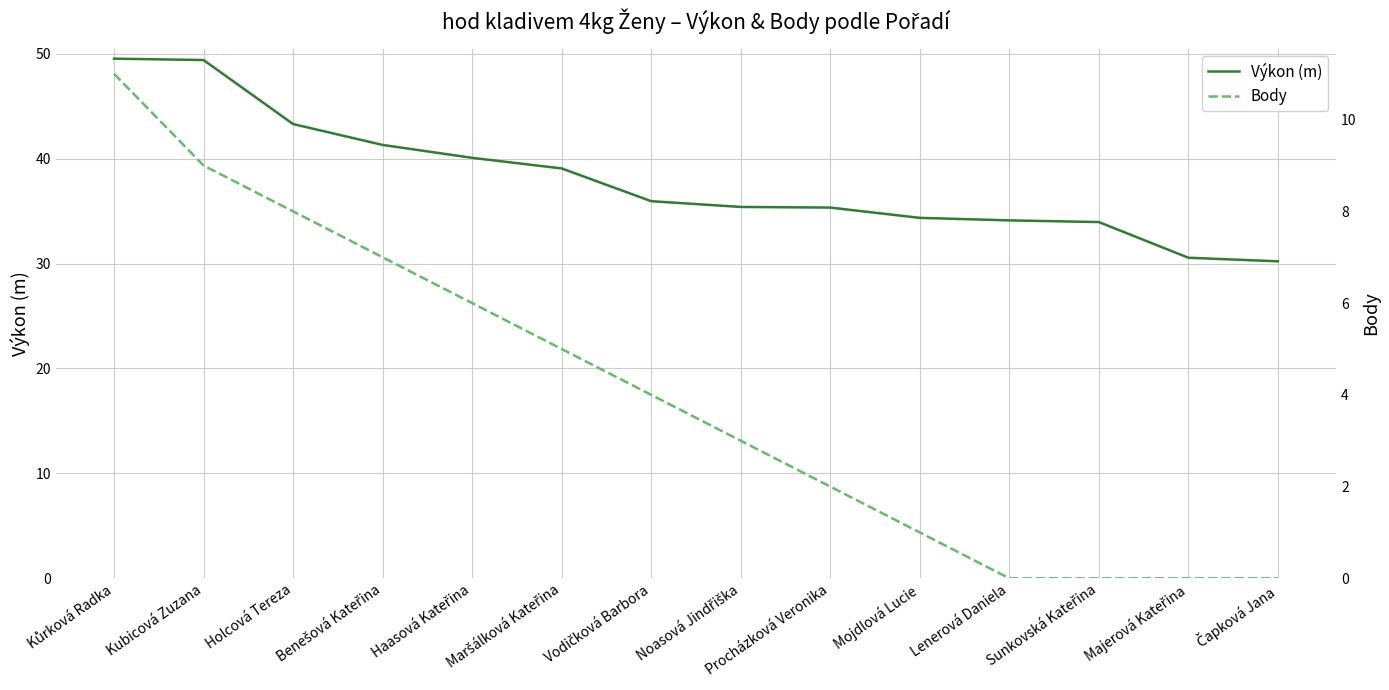

Reading right to left, transcribe all the data shown in this chart.

Výkon (m): Čapková Jana=30.2	Majerová Kateřina=30.6	Sunkovská Kateřina=34.0	Lenerová Daniela=34.1	Mojdlová Lucie=34.4	Procházková Veronika=35.3	Noasová Jindřiška=35.4	Vodičková Barbora=35.9	Maršálková Kateřina=39.1	Haasová Kateřina=40.1	Benešová Kateřina=41.3	Holcová Tereza=43.3	Kubicová Zuzana=49.4	Kůrková Radka=49.5
Body: Čapková Jana=0.0	Majerová Kateřina=0.0	Sunkovská Kateřina=0.0	Lenerová Daniela=0.0	Mojdlová Lucie=1.0	Procházková Veronika=2.0	Noasová Jindřiška=3.0	Vodičková Barbora=4.0	Maršálková Kateřina=5.0	Haasová Kateřina=6.0	Benešová Kateřina=7.0	Holcová Tereza=8.0	Kubicová Zuzana=9.0	Kůrková Radka=11.0